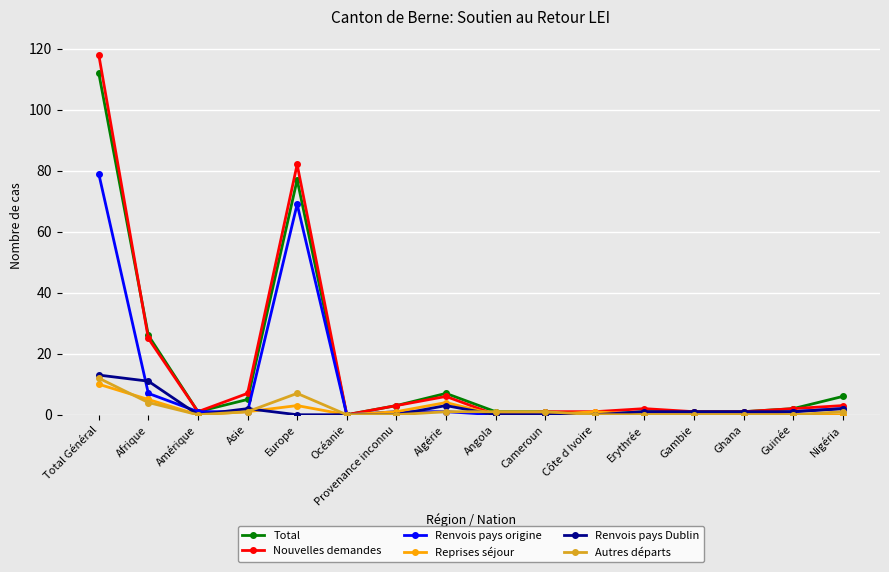

True or false: Total has a value of 10 at Nigéria.

False